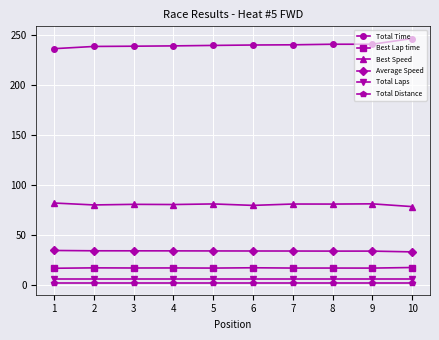

At which category does the chart reach its peak across all series?

10